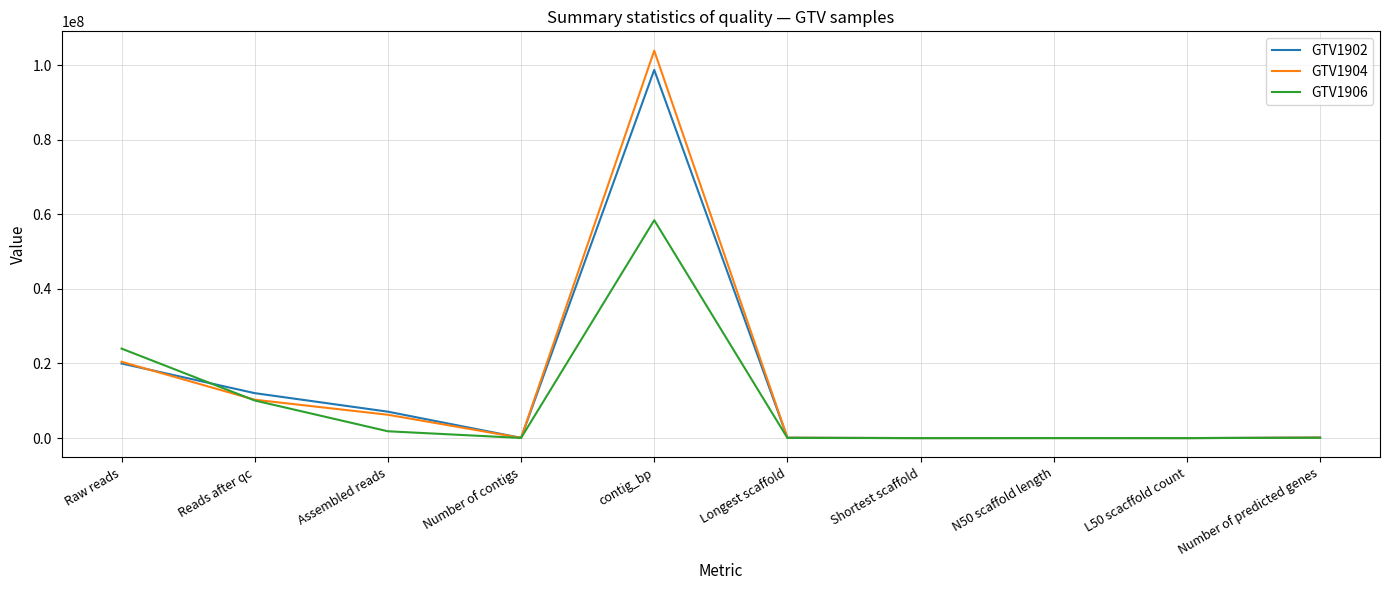

Does the chart display data point markers on the line(s)?

No